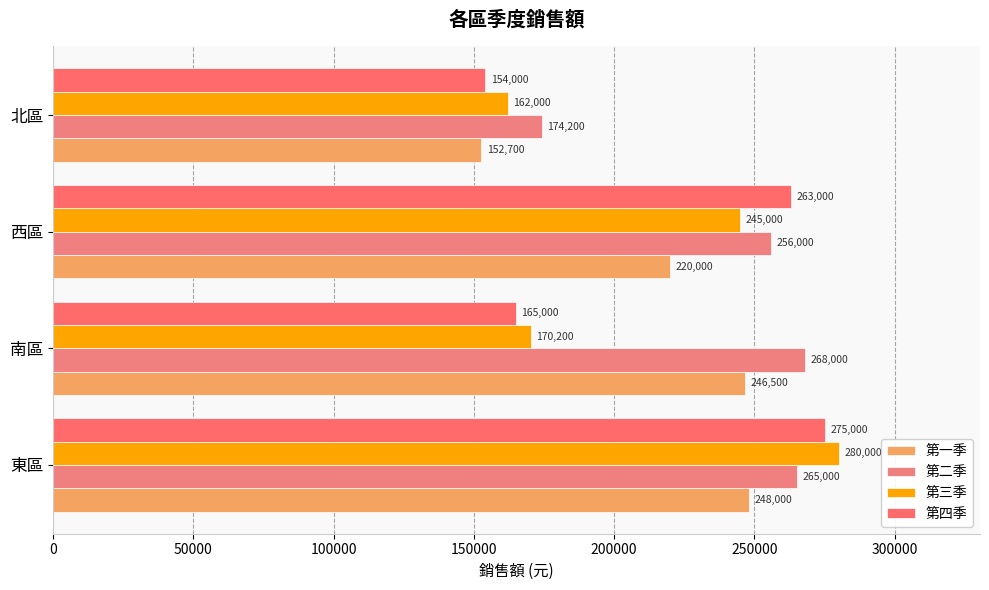

What is the maximum value for 第一季?

248000